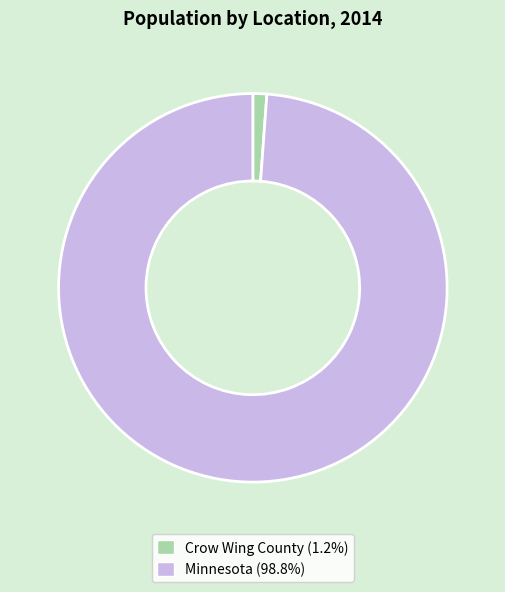

Is there a majority slice in this chart?

Yes